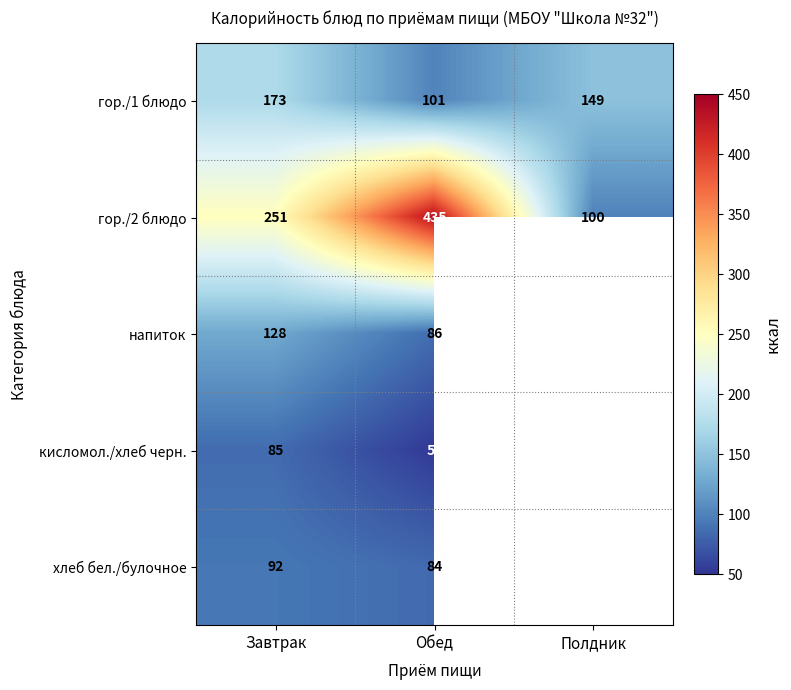

At which category is the sum across all series the highest?

Обед